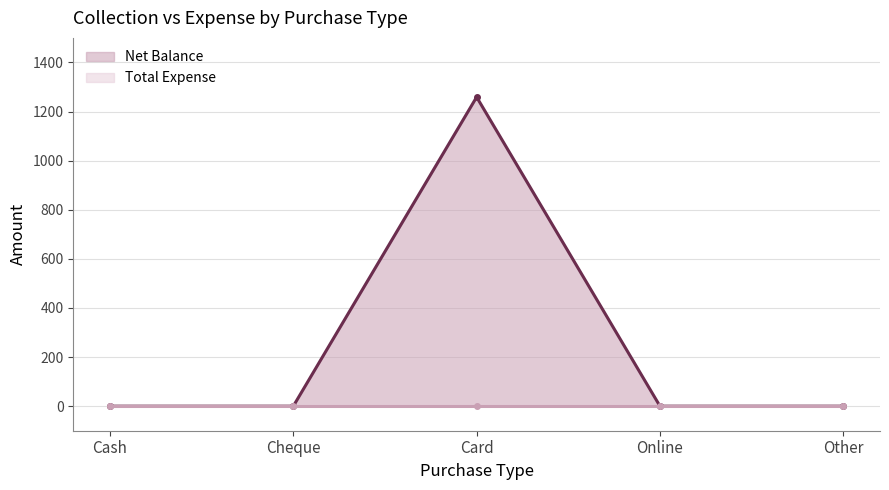

List the labels in order of Net Balance value, smallest first.

Cash, Cheque, Online, Other, Card